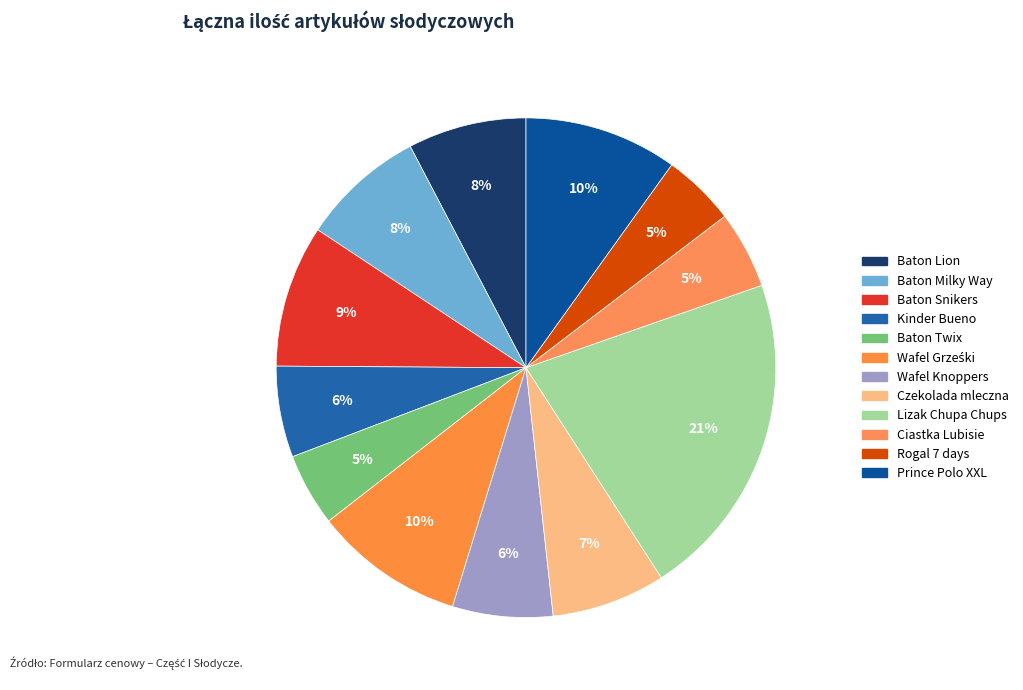

Combined, do Rogal 7 days and Kinder Bueno account for over 50%?

No